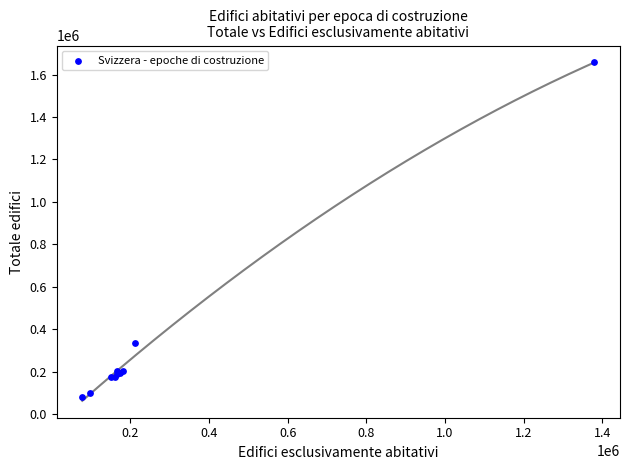

What Y value in the scatter plot is closest to 868807?

333166